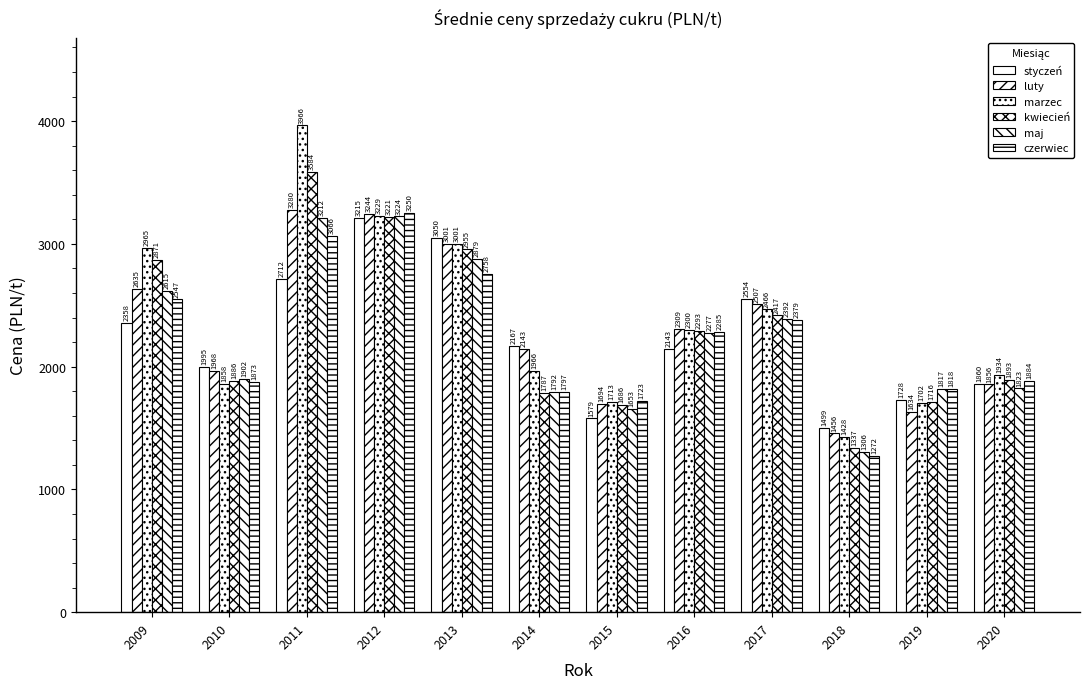

Rank the series at 2018 from lowest to highest value.

czerwiec, maj, kwiecień, marzec, luty, styczeń